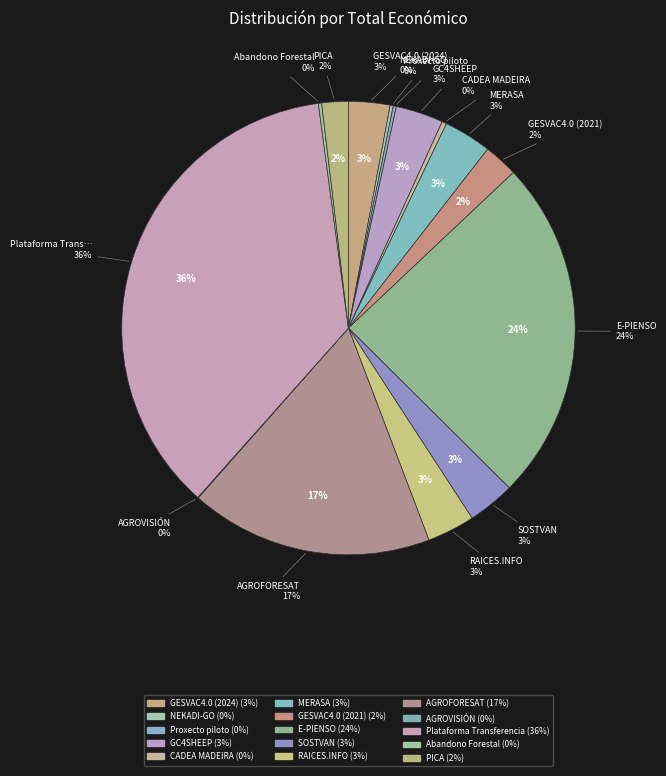

Does AGROFORESAT account for over 50% of the chart?

No